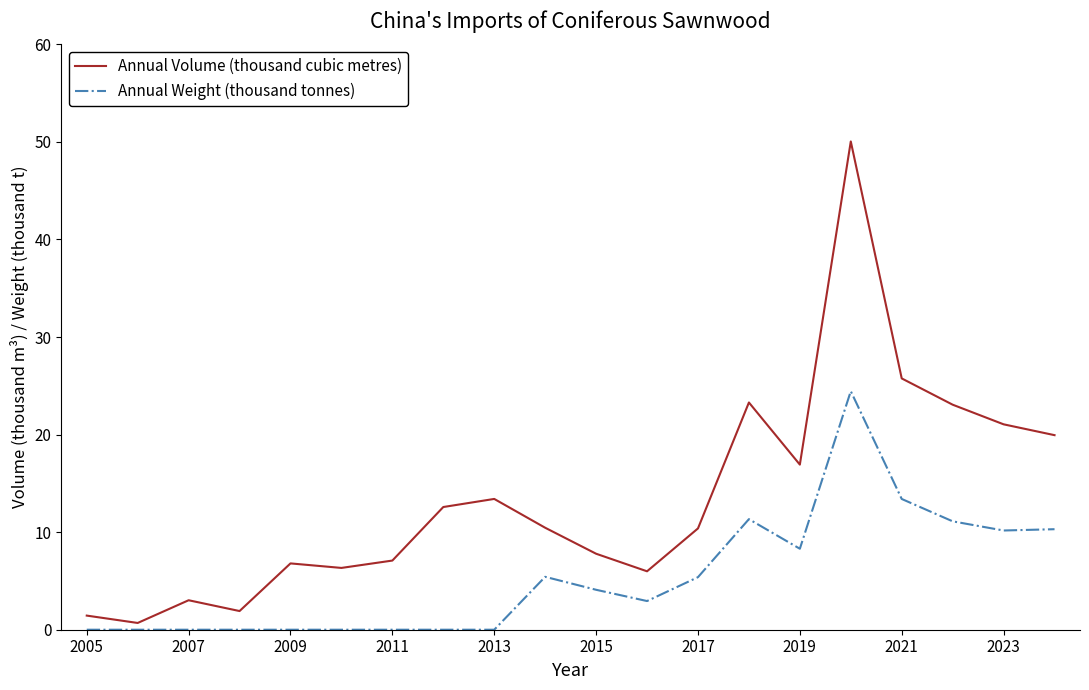

Rank the series by their average value, from highest to lowest.

Annual Volume (thousand cubic metres), Annual Weight (thousand tonnes)